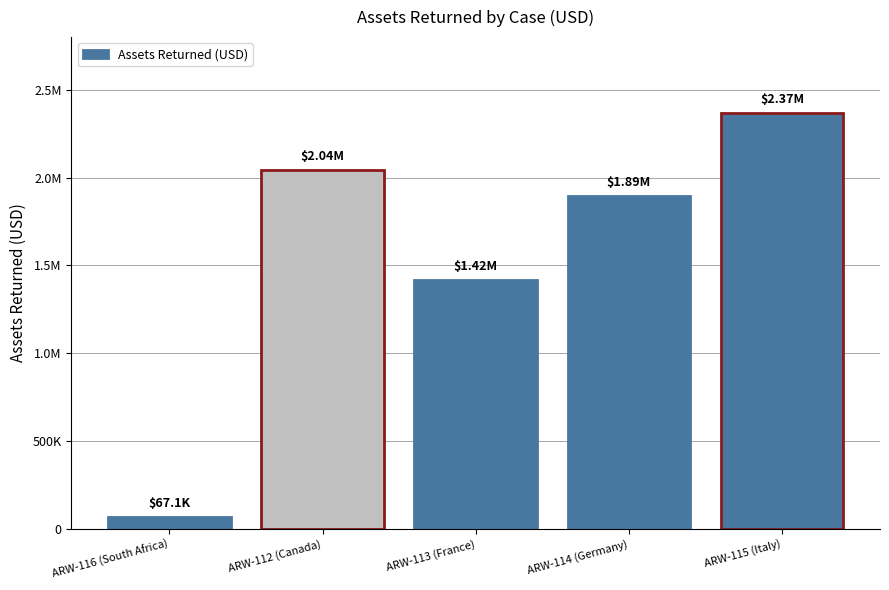

What is the label of the 5th bar from the right?

ARW-116 (South Africa)